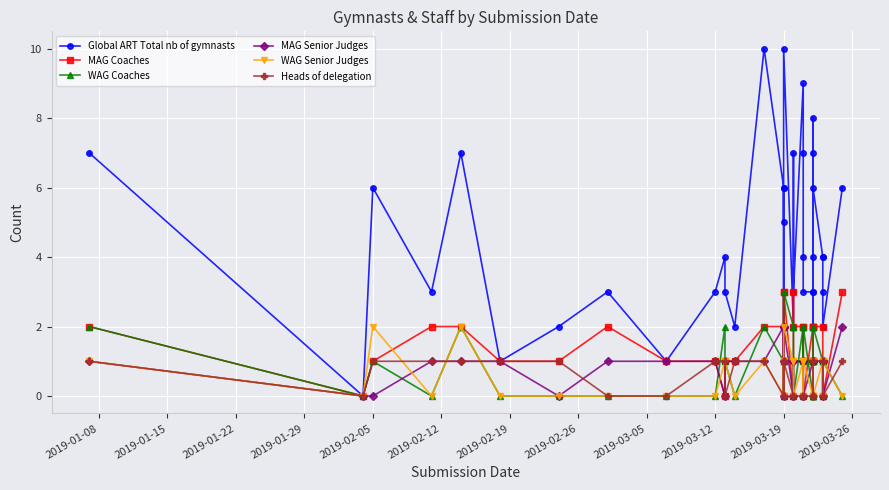

The WAG Senior Judges series shows 0 at 19. True or false?

False